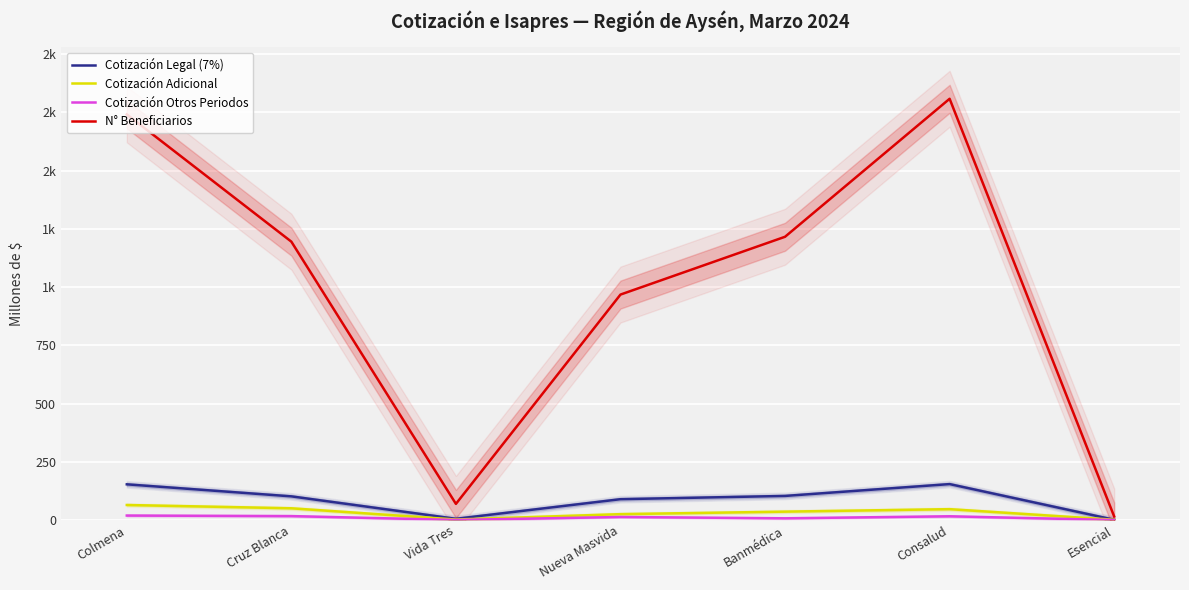

Which series has the largest range (max minus min)?

N° Beneficiarios